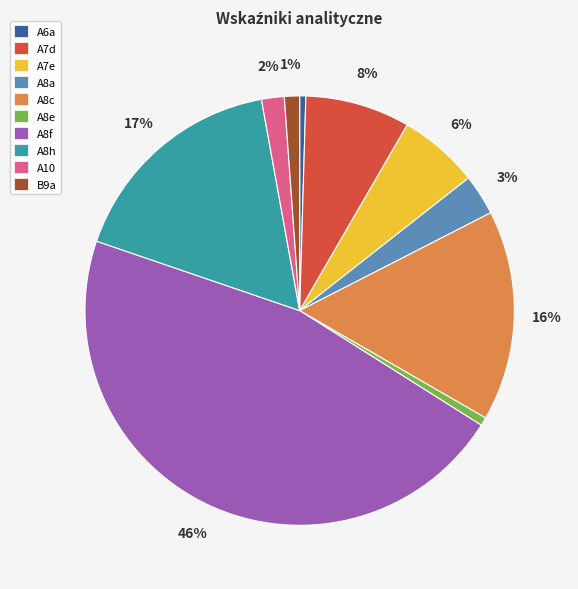

Is A7e the majority of the pie?

No